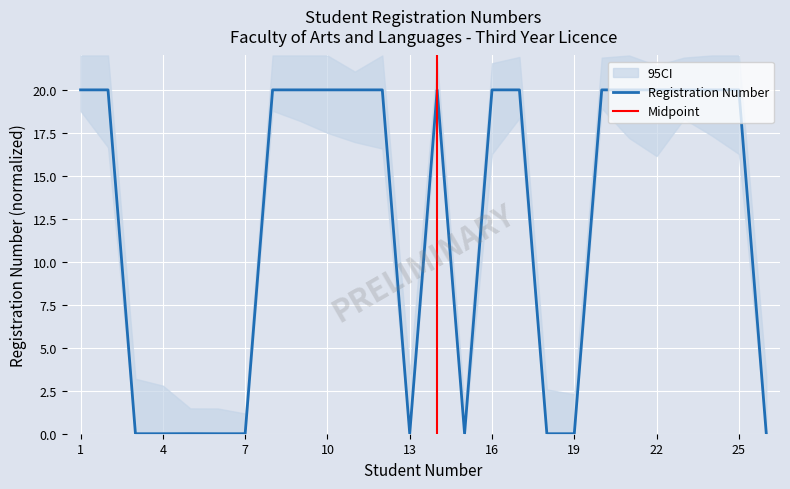

List the labels in order of value, smallest first.

18, 26, 6, 7, 4, 3, 19, 15, 5, 13, 24, 21, 14, 16, 12, 8, 10, 11, 20, 17, 1, 22, 9, 2, 23, 25